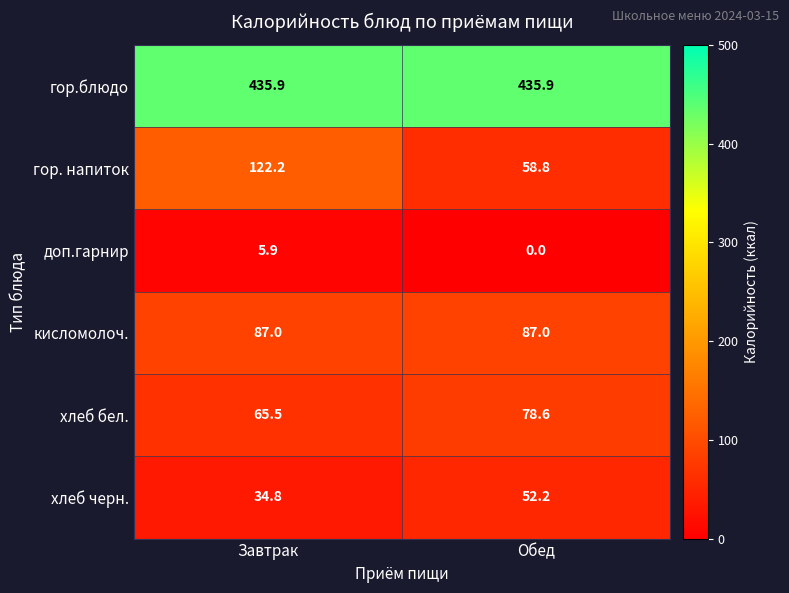

At which category does the chart reach its minimum across all series?

Обед